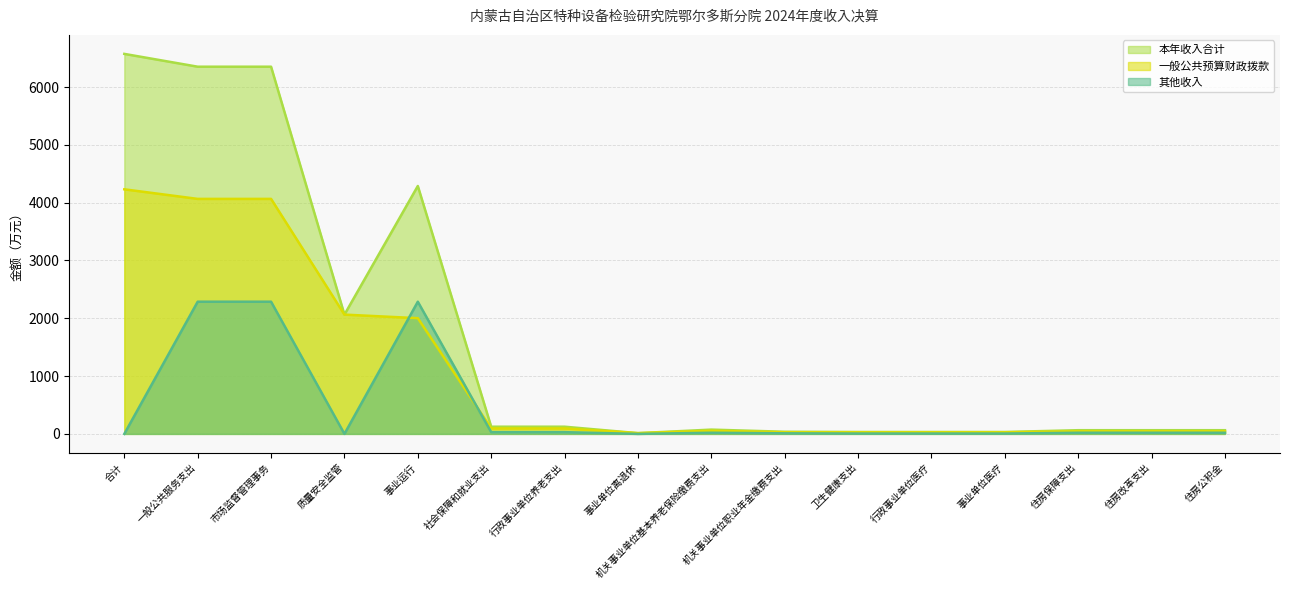

What position from the right is 事业单位医疗?

4